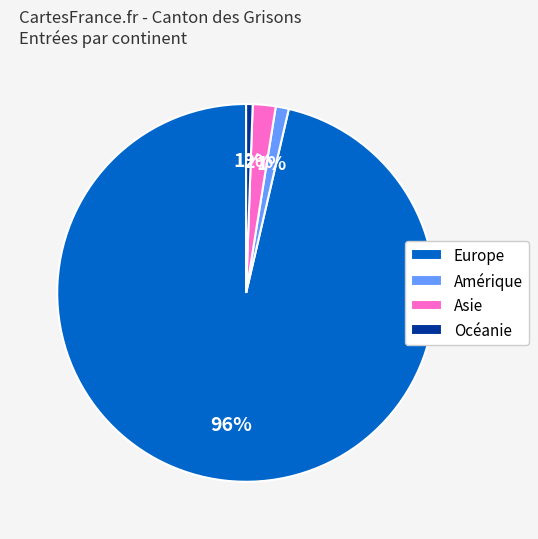

Is there any slice that represents more than half of the pie?

Yes